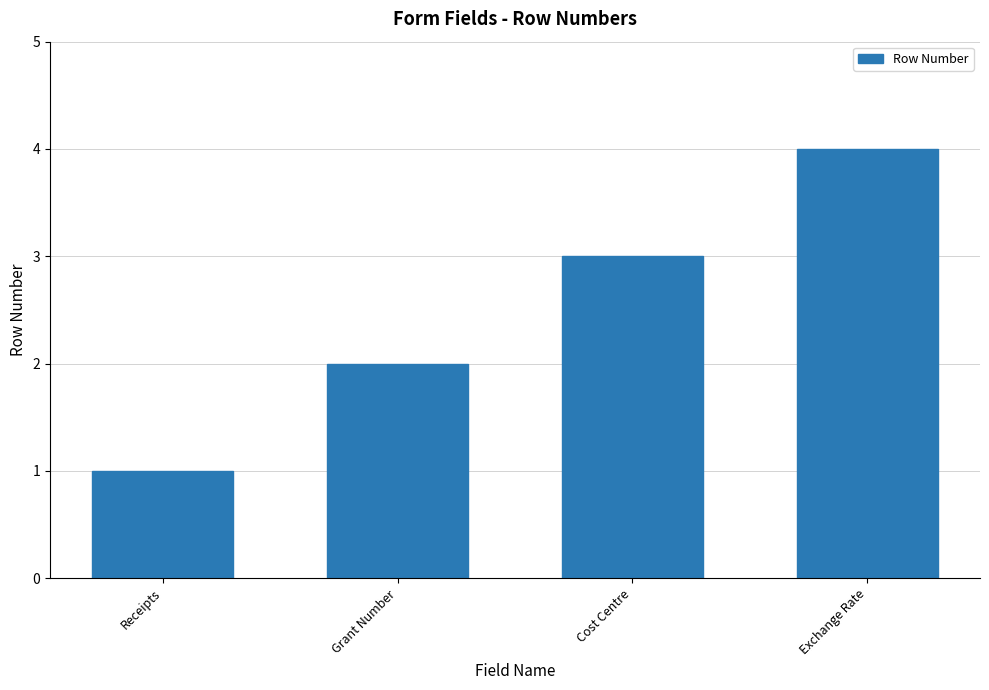

List the labels in order of value, largest first.

Exchange Rate, Cost Centre, Grant Number, Receipts